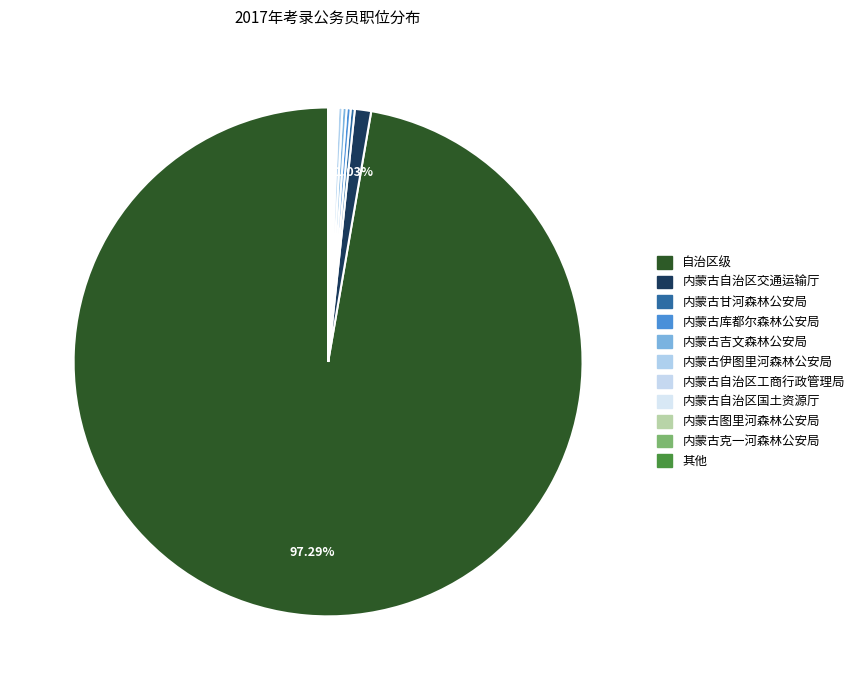

How many segments does this pie chart have?

11